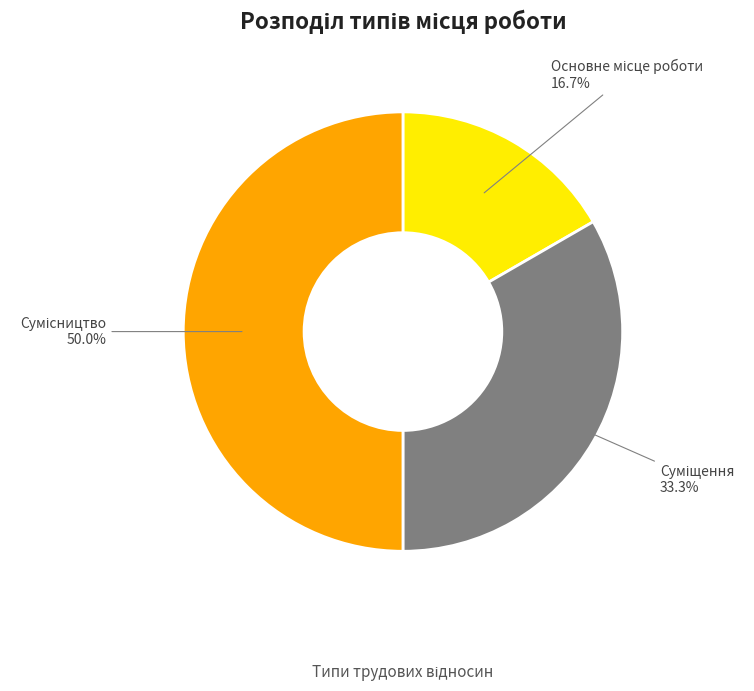

To the nearest percent, what percentage of the pie is Основне місце роботи?

17%